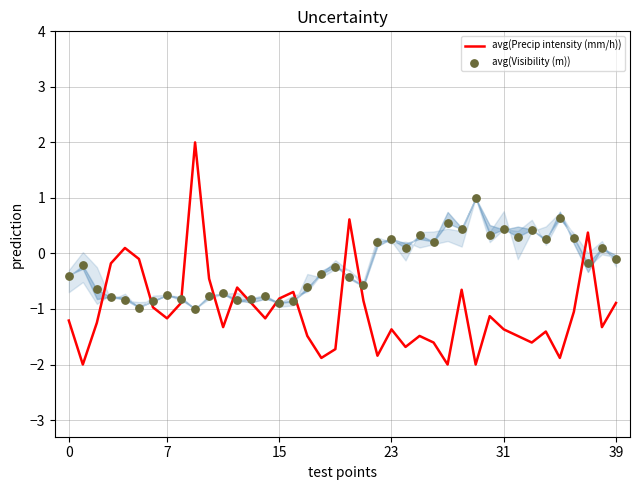

At which category is the sum across all series the highest?

9